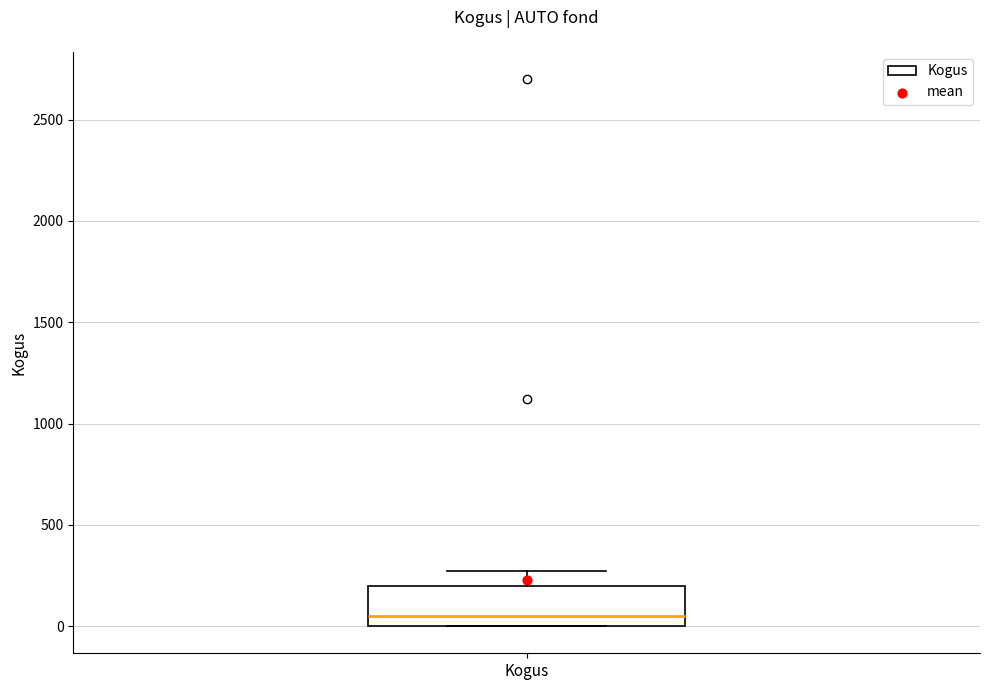

Where does the upper whisker of the box for Kogus end on the y-axis? The values are not printed on the chart, so give them approximately, as read against the axis.

250